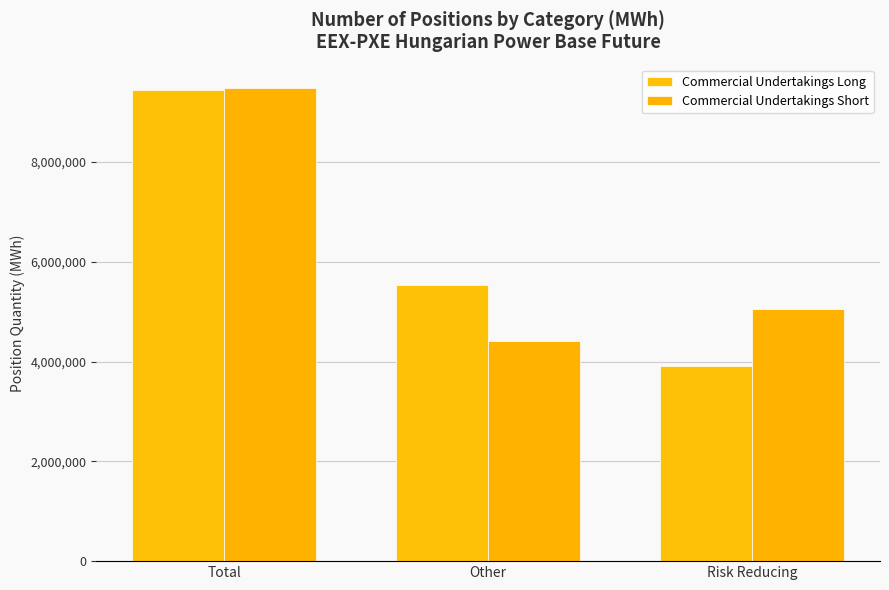

Reading left to right, list all the values displayed in this chart.

Commercial Undertakings Long: Total=9444995	Other=5537521	Risk Reducing=3907474
Commercial Undertakings Short: Total=9475801	Other=4417802	Risk Reducing=5057999